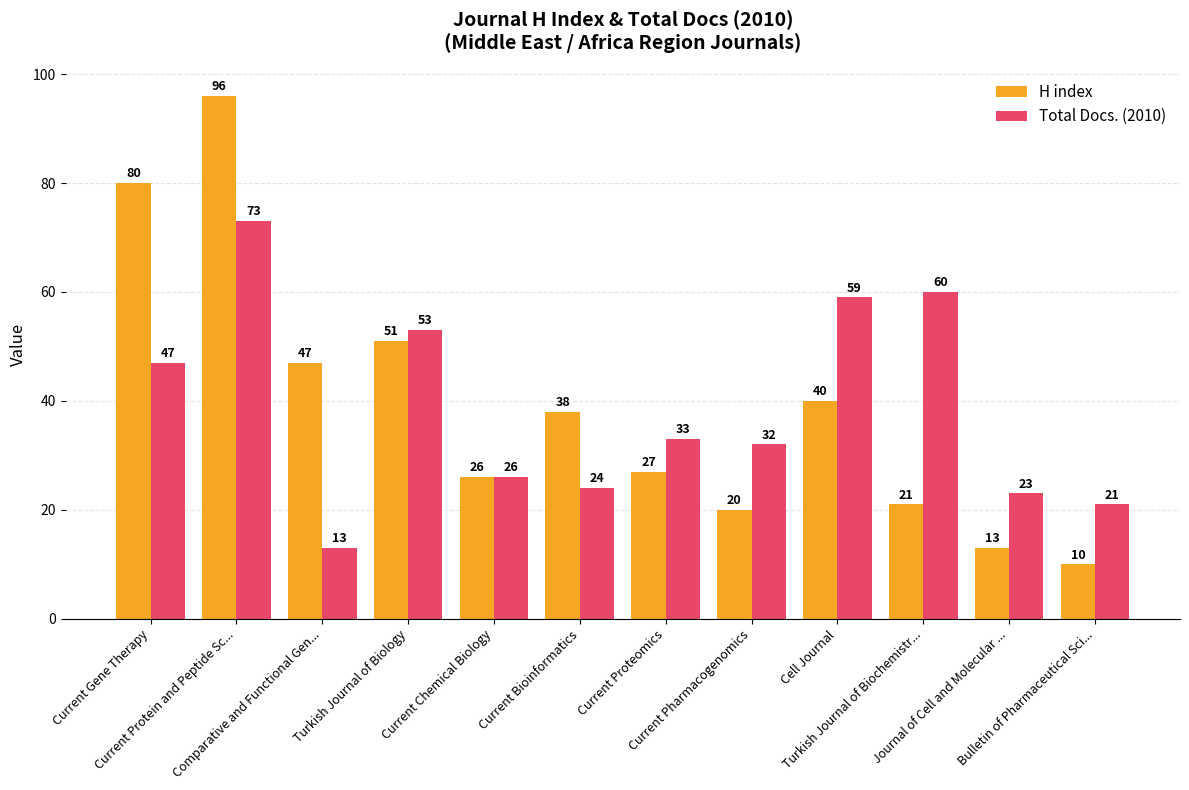

Reading left to right, extract all data points from this chart.

H index: 80	96	47	51	26	38	27	20	40	21	13	10
Total Docs. (2010): 47	73	13	53	26	24	33	32	59	60	23	21